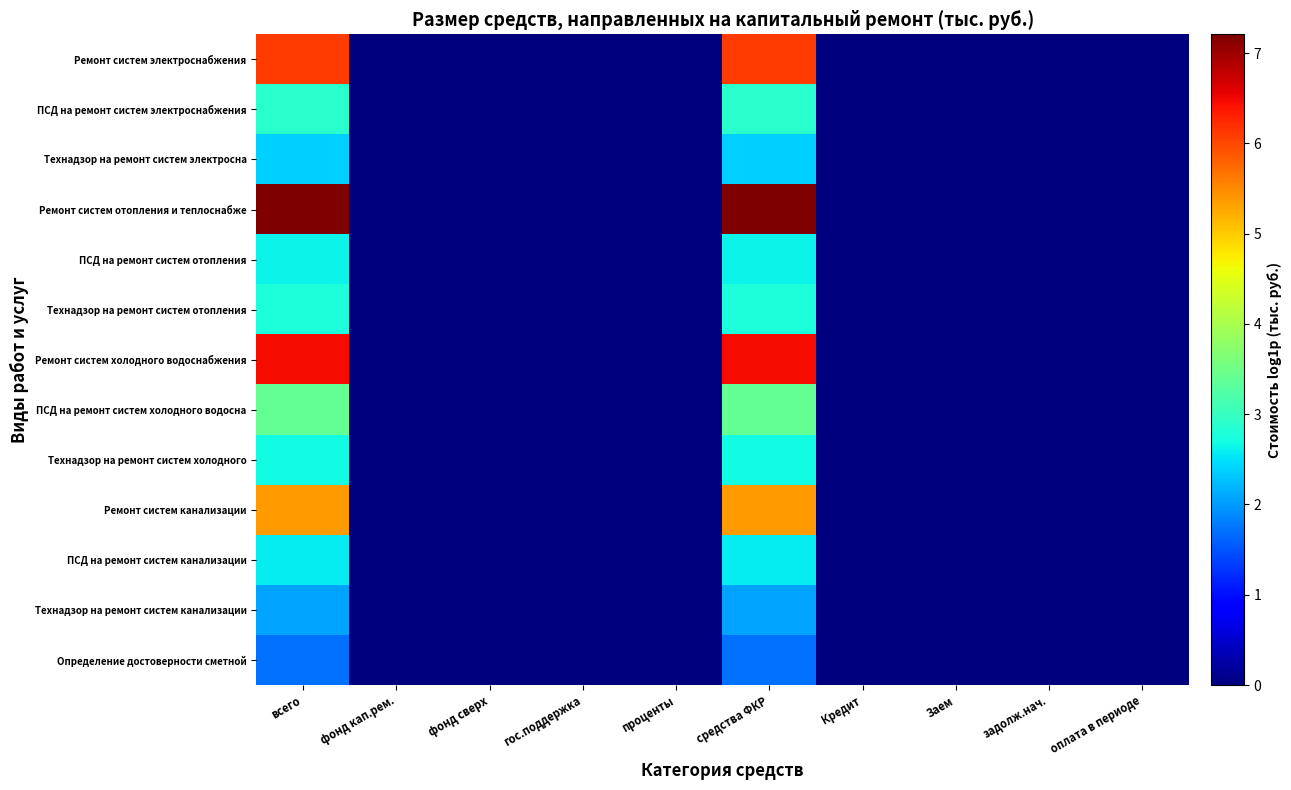

Reading right to left, what are all the values shown in this chart?

Ремонт систем электроснабжения: оплата в периоде=0.0	задолж.нач.=0.0	Заем=0.0	Кредит=0.0	средства ФКР=6.1	проценты=0.0	гос.поддержка=0.0	фонд сверх=0.0	фонд кап.рем.=0.0	всего=6.1
ПСД на ремонт систем электроснабжения: оплата в периоде=0.0	задолж.нач.=0.0	Заем=0.0	Кредит=0.0	средства ФКР=2.9	проценты=0.0	гос.поддержка=0.0	фонд сверх=0.0	фонд кап.рем.=0.0	всего=2.9
Технадзор на ремонт систем электросна: оплата в периоде=0.0	задолж.нач.=0.0	Заем=0.0	Кредит=0.0	средства ФКР=2.4	проценты=0.0	гос.поддержка=0.0	фонд сверх=0.0	фонд кап.рем.=0.0	всего=2.4
Ремонт систем отопления и теплоснабже: оплата в периоде=0.0	задолж.нач.=0.0	Заем=0.0	Кредит=0.0	средства ФКР=7.2	проценты=0.0	гос.поддержка=0.0	фонд сверх=0.0	фонд кап.рем.=0.0	всего=7.2
ПСД на ремонт систем отопления: оплата в периоде=0.0	задолж.нач.=0.0	Заем=0.0	Кредит=0.0	средства ФКР=2.6	проценты=0.0	гос.поддержка=0.0	фонд сверх=0.0	фонд кап.рем.=0.0	всего=2.6
Технадзор на ремонт систем отопления: оплата в периоде=0.0	задолж.нач.=0.0	Заем=0.0	Кредит=0.0	средства ФКР=2.8	проценты=0.0	гос.поддержка=0.0	фонд сверх=0.0	фонд кап.рем.=0.0	всего=2.8
Ремонт систем холодного водоснабжения: оплата в периоде=0.0	задолж.нач.=0.0	Заем=0.0	Кредит=0.0	средства ФКР=6.5	проценты=0.0	гос.поддержка=0.0	фонд сверх=0.0	фонд кап.рем.=0.0	всего=6.5
ПСД на ремонт систем холодного водосна: оплата в периоде=0.0	задолж.нач.=0.0	Заем=0.0	Кредит=0.0	средства ФКР=3.4	проценты=0.0	гос.поддержка=0.0	фонд сверх=0.0	фонд кап.рем.=0.0	всего=3.4
Технадзор на ремонт систем холодного: оплата в периоде=0.0	задолж.нач.=0.0	Заем=0.0	Кредит=0.0	средства ФКР=2.7	проценты=0.0	гос.поддержка=0.0	фонд сверх=0.0	фонд кап.рем.=0.0	всего=2.7
Ремонт систем канализации: оплата в периоде=0.0	задолж.нач.=0.0	Заем=0.0	Кредит=0.0	средства ФКР=5.4	проценты=0.0	гос.поддержка=0.0	фонд сверх=0.0	фонд кап.рем.=0.0	всего=5.4
ПСД на ремонт систем канализации: оплата в периоде=0.0	задолж.нач.=0.0	Заем=0.0	Кредит=0.0	средства ФКР=2.6	проценты=0.0	гос.поддержка=0.0	фонд сверх=0.0	фонд кап.рем.=0.0	всего=2.6
Технадзор на ремонт систем канализации: оплата в периоде=0.0	задолж.нач.=0.0	Заем=0.0	Кредит=0.0	средства ФКР=2.1	проценты=0.0	гос.поддержка=0.0	фонд сверх=0.0	фонд кап.рем.=0.0	всего=2.1
Определение достоверности сметной: оплата в периоде=0.0	задолж.нач.=0.0	Заем=0.0	Кредит=0.0	средства ФКР=1.7	проценты=0.0	гос.поддержка=0.0	фонд сверх=0.0	фонд кап.рем.=0.0	всего=1.7